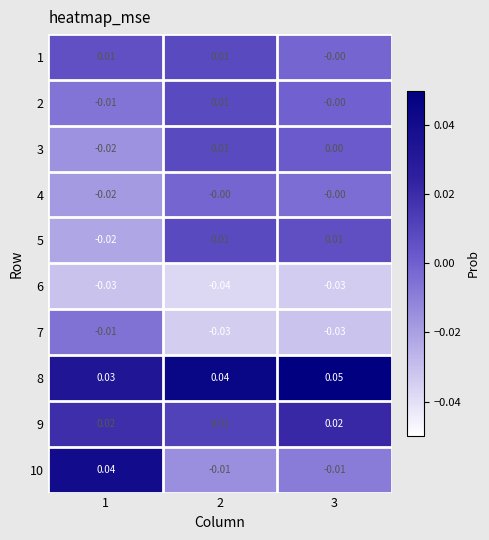

Is the value of 3 at 3 greater than the value of 7 at 2?

Yes